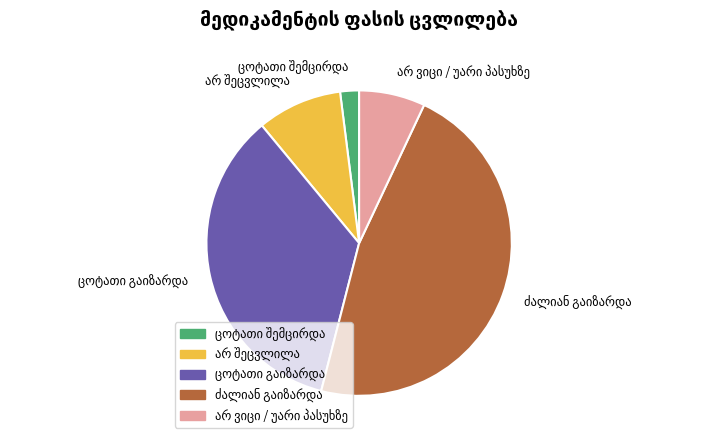

Is there any slice that represents more than half of the pie?

No